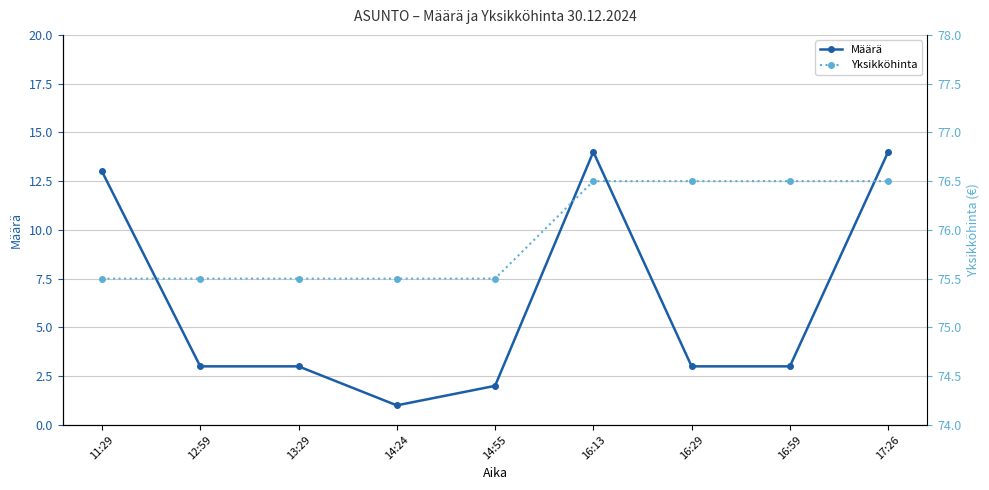

What is the highest value of the Määrä series?

14